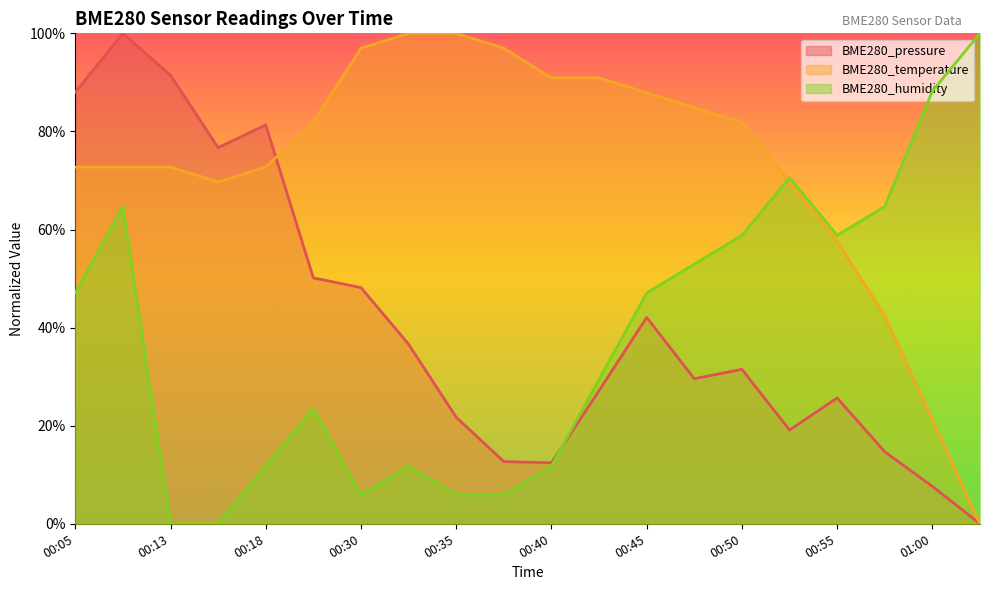

At which category is the sum across all series the highest?

00:08